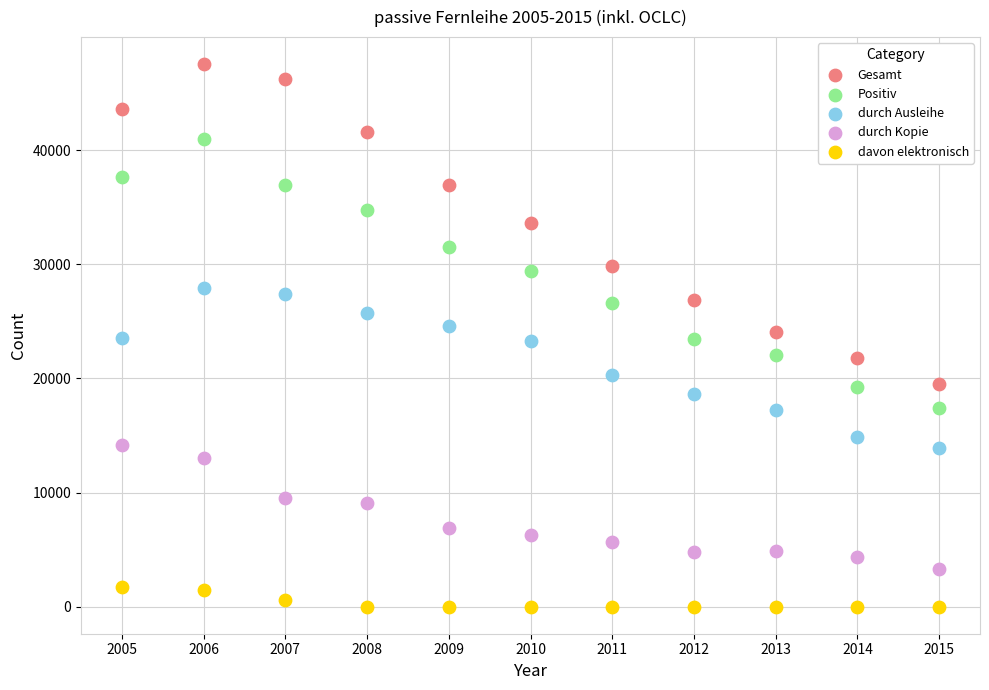

What are all the series names shown in the legend?

Gesamt, Positiv, durch Ausleihe, durch Kopie, davon elektronisch